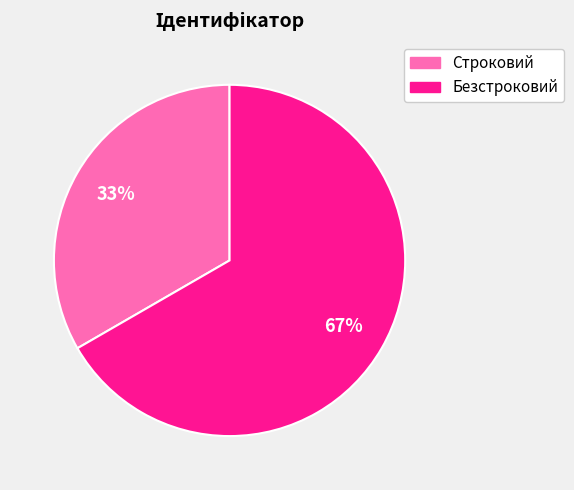

Rank the categories by value from lowest to highest.

Строковий, Безстроковий